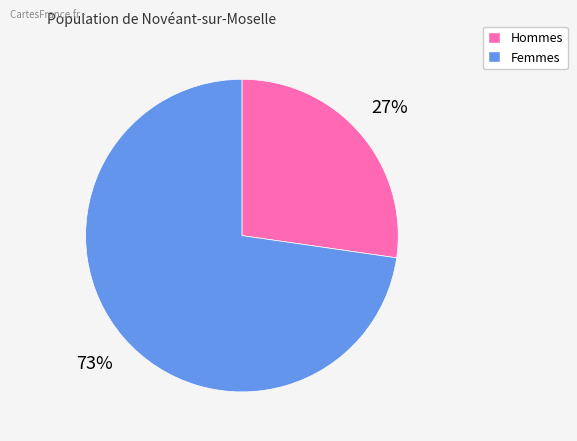

To the nearest percent, what is the average slice percentage?

50%